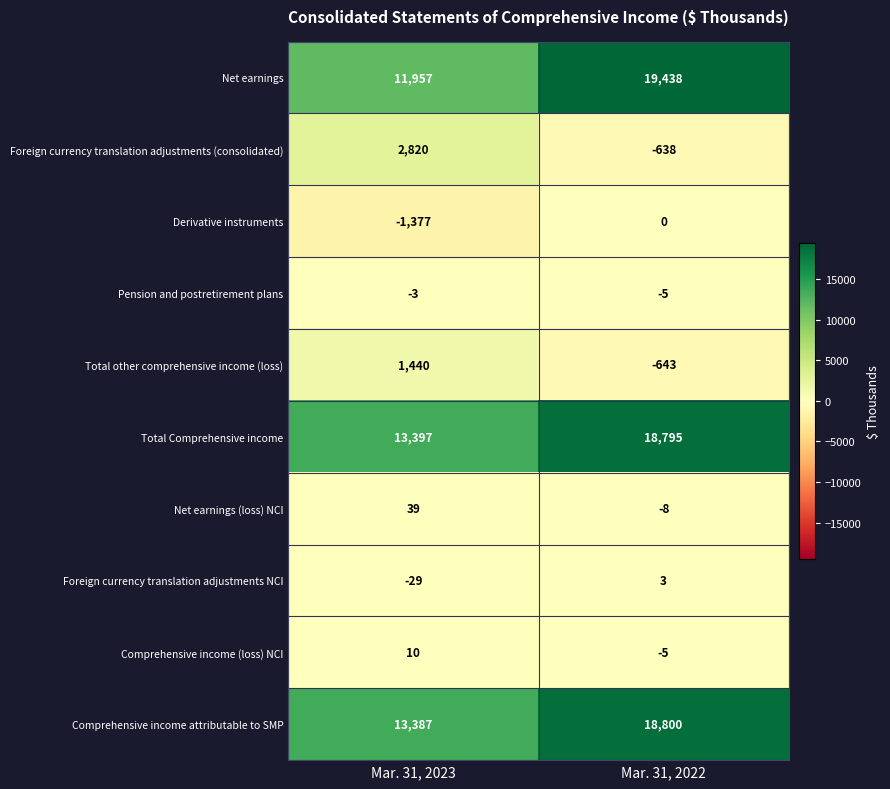

How many data points in Net earnings are less than 19438?

1